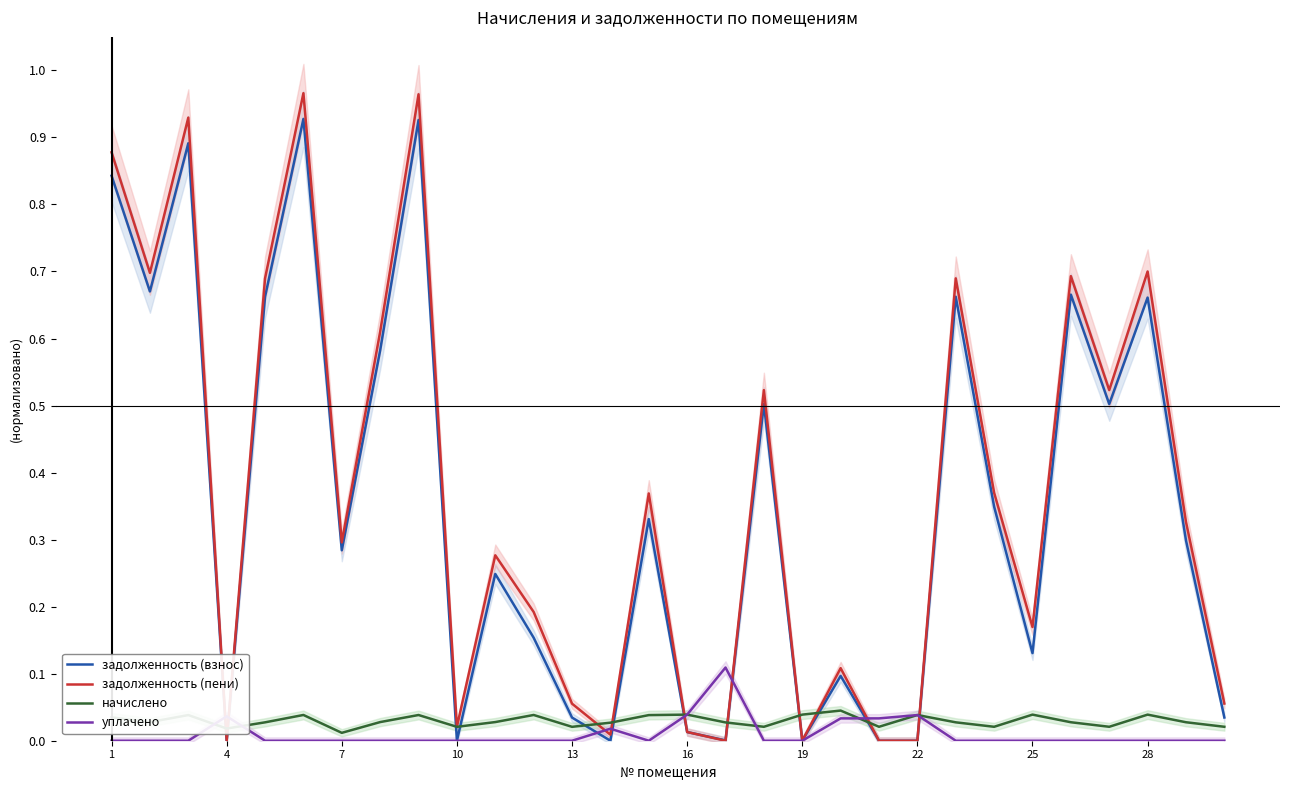

The value of уплачено at 25 is 0.0. True or false?

True